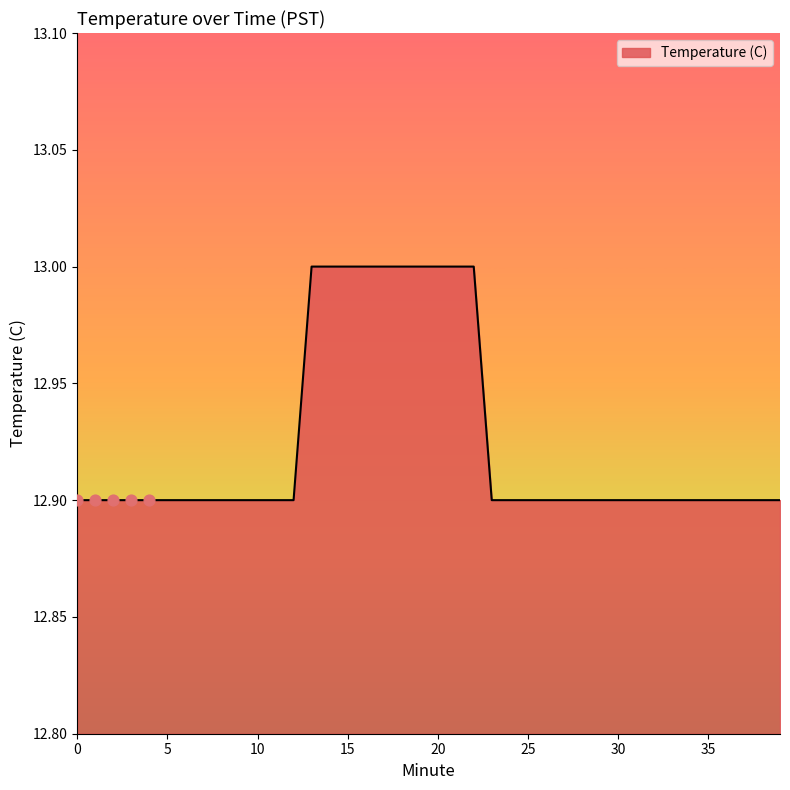

What is the maximum value shown in the chart?

13.0